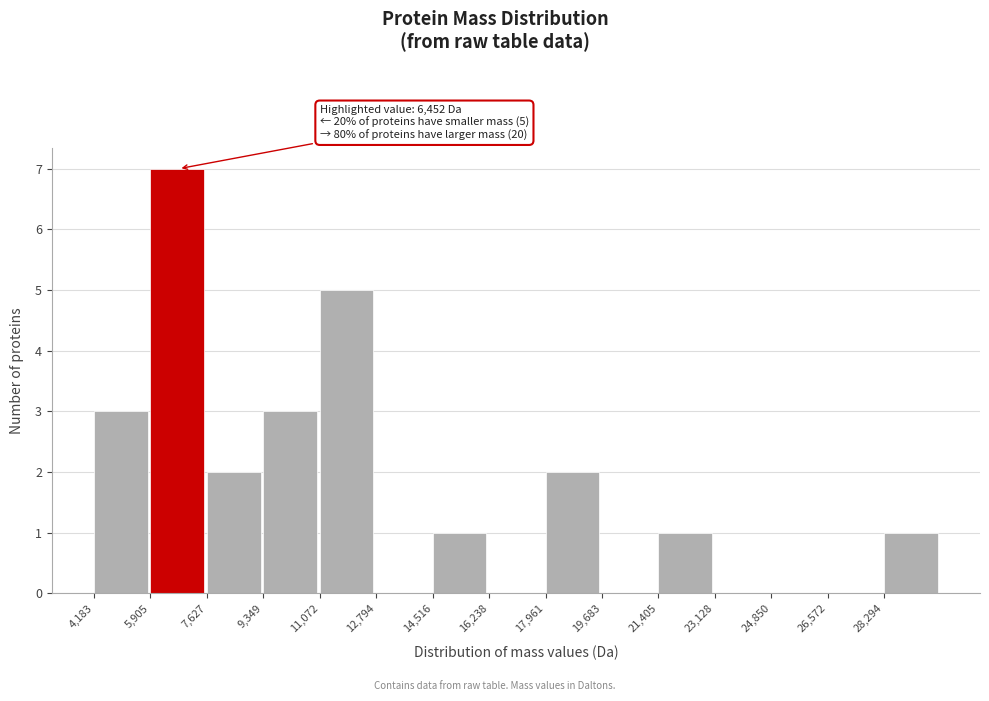

Over which range of the x-axis is the bar tallest?

6000 to 7600